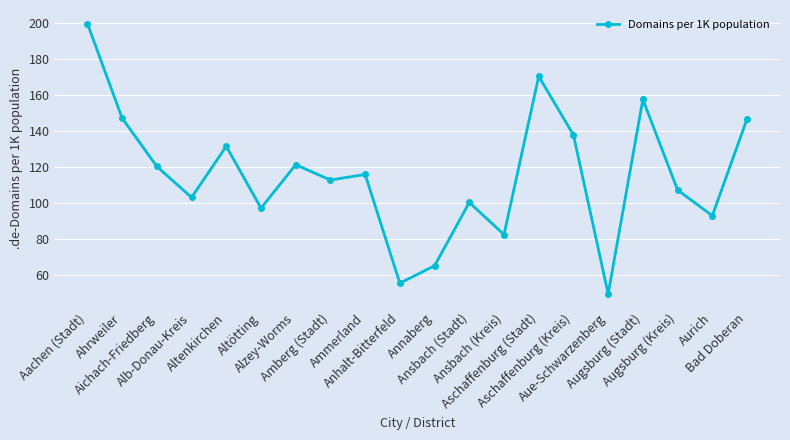

What position from the left is Aschaffenburg (Stadt)?

14